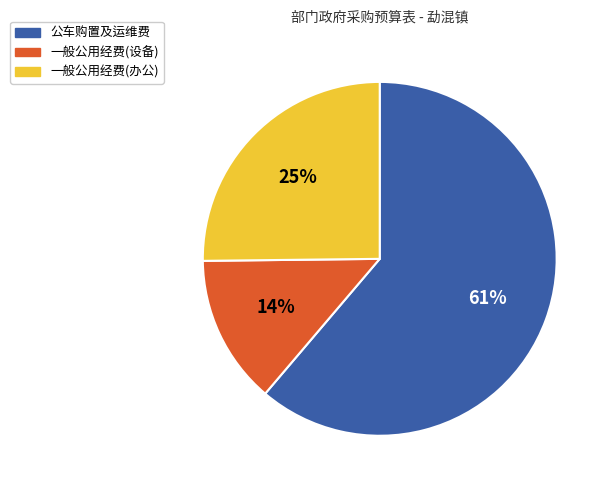

To the nearest percent, what is the average slice percentage?

33%